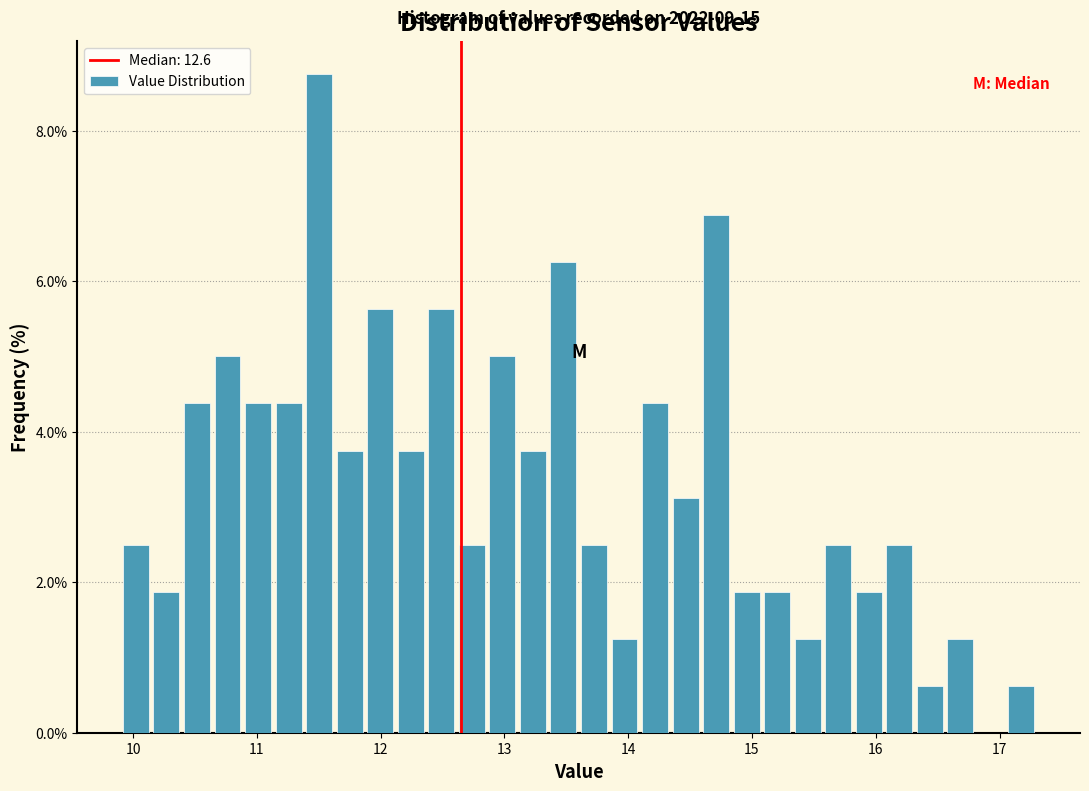

Read against the x-axis, roughly where is the centre of the tallest bar?

11.5